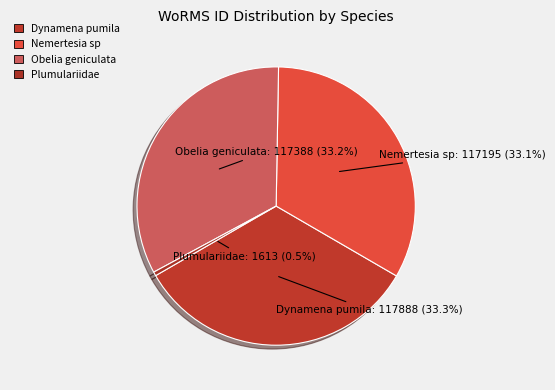

Is it true that Obelia geniculata is 33% of the pie?

True